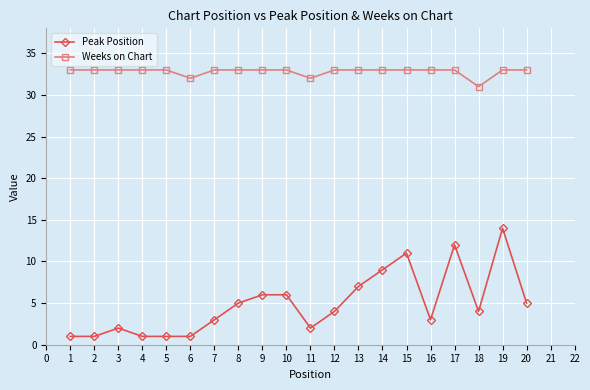

Does the chart have visible grid lines?

Yes